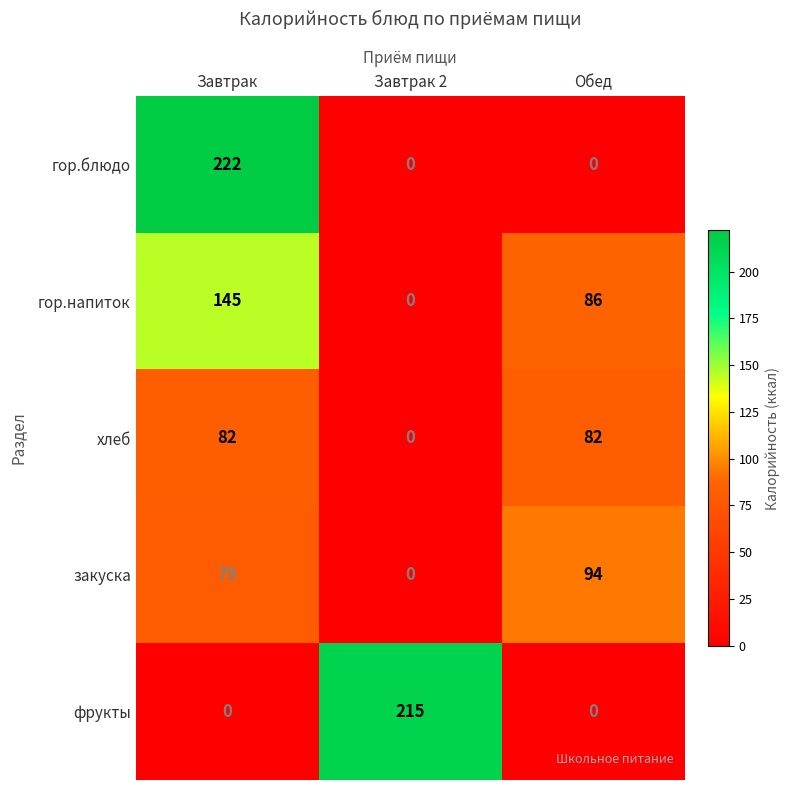

Reading left to right, transcribe all the data shown in this chart.

гор.блюдо: Завтрак=222	Завтрак 2=0	Обед=0
гор.напиток: Завтрак=145	Завтрак 2=0	Обед=86
хлеб: Завтрак=82	Завтрак 2=0	Обед=82
закуска: Завтрак=79	Завтрак 2=0	Обед=94
фрукты: Завтрак=0	Завтрак 2=215	Обед=0